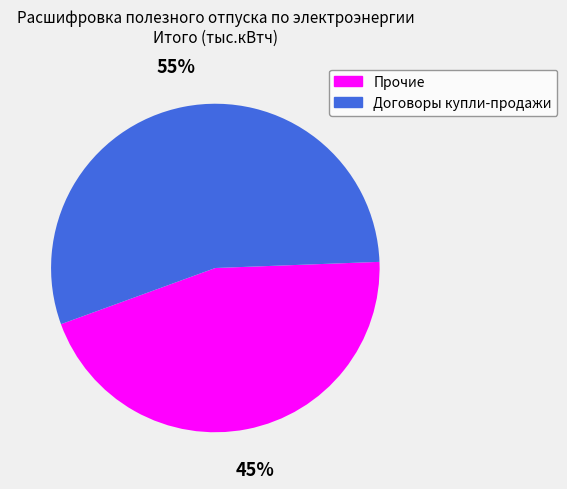

Which slice is the smallest?

Прочие